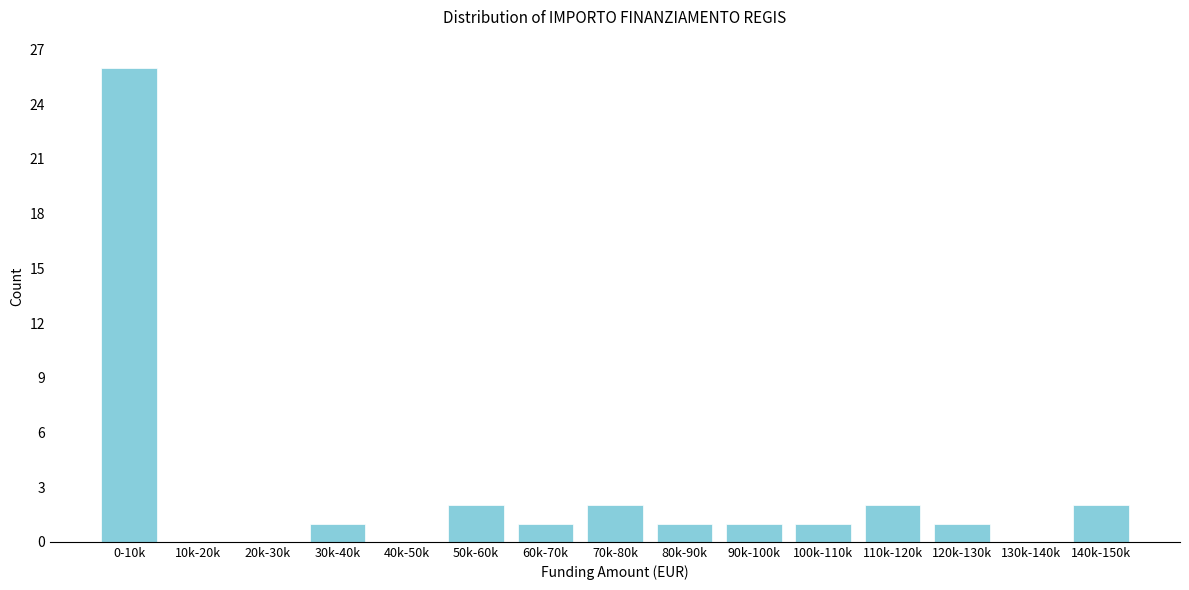

Reading left to right, extract all data points from this chart.

0-10k=26	10k-20k=0	20k-30k=0	30k-40k=1	40k-50k=0	50k-60k=2	60k-70k=1	70k-80k=2	80k-90k=1	90k-100k=1	100k-110k=1	110k-120k=2	120k-130k=1	130k-140k=0	140k-150k=2